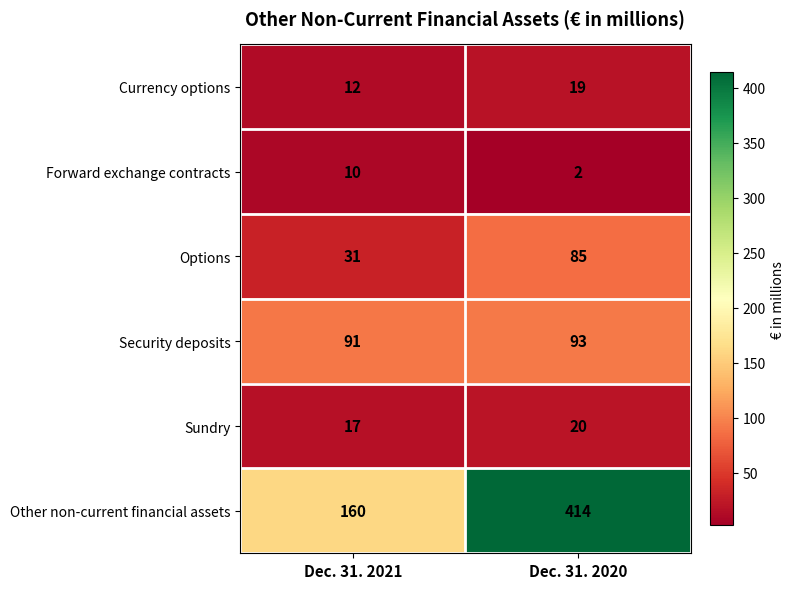

What is the greatest value displayed?

414